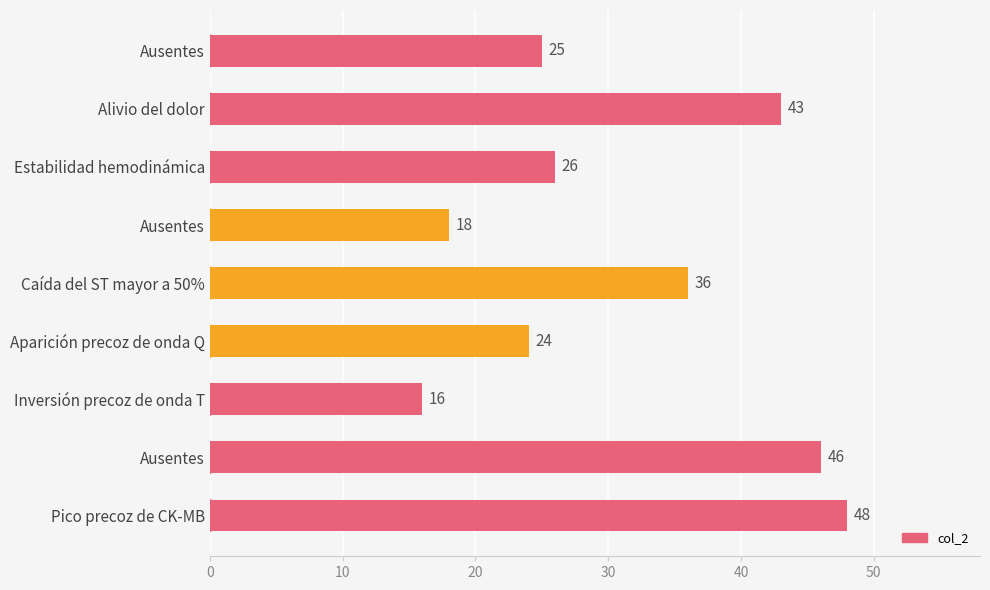

How many values are below 26?

4